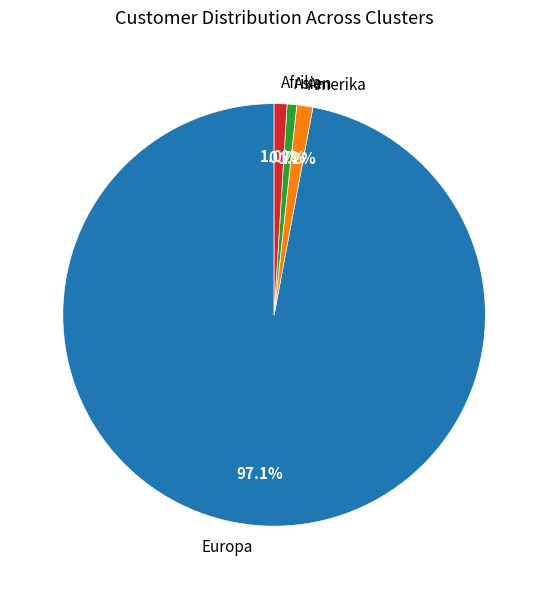

To the nearest percent, what is the combined percentage of Amerika and Asien?

2%